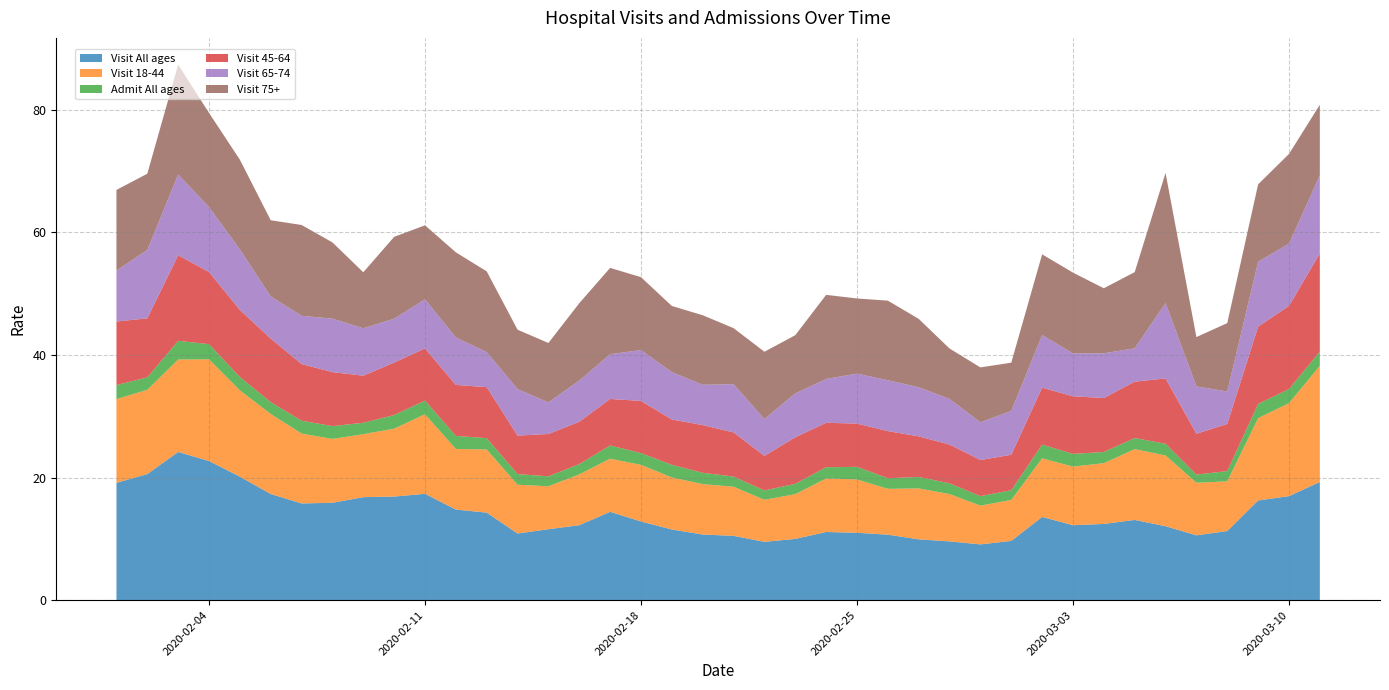

Reading right to left, what are all the values shown in this chart?

Visit All ages: 19.3	17.0	16.3	11.3	10.6	12.1	13.1	12.4	12.2	13.6	9.7	9.1	9.6	9.9	10.7	11.0	11.1	10.0	9.5	10.5	10.7	11.5	12.8	14.4	12.2	11.6	10.9	14.3	14.8	17.3	16.9	16.8	15.9	15.8	17.3	20.1	22.7	24.2	20.6	19.1
Visit 18-44: 18.9	15.2	13.4	8.1	8.6	11.5	11.5	9.9	9.6	9.6	6.7	6.3	7.7	8.3	7.5	8.7	8.7	7.3	6.9	8.0	8.2	8.5	9.2	8.7	8.3	7.0	8.0	10.3	9.9	13.0	11.1	10.3	10.4	11.4	13.1	14.1	16.6	15.1	13.7	13.7
Admit All ages: 2.3	2.3	2.3	1.7	1.3	1.9	1.8	1.8	2.1	2.2	1.6	1.5	1.8	1.9	1.7	2.1	1.8	1.7	1.5	1.7	1.8	2.1	1.9	2.2	1.7	1.6	1.7	1.8	2.1	2.2	2.2	1.9	2.1	2.1	1.9	2.2	2.5	3.0	2.0	2.3
Visit 45-64: 16.0	13.6	12.6	7.7	6.7	10.7	9.2	8.8	9.4	9.3	5.8	5.9	6.3	6.6	7.7	7.1	7.2	7.6	5.6	7.2	7.8	7.4	8.5	7.6	6.9	6.9	6.3	8.3	8.3	8.5	8.6	7.7	8.8	9.2	10.4	10.9	11.8	14.0	9.6	10.4
Visit 65-74: 12.7	10.2	10.6	5.3	7.7	12.3	5.4	7.3	7.0	8.6	7.2	6.2	7.4	8.0	8.3	8.2	7.2	7.2	6.0	7.9	6.6	7.7	8.3	7.3	6.7	5.1	7.6	5.7	7.7	8.0	7.2	7.7	8.7	7.9	6.9	9.9	10.6	13.2	11.2	8.3
Visit 75+: 11.5	14.6	12.6	11.2	8.0	21.2	12.4	10.6	13.2	13.2	7.9	9.0	8.2	11.2	13.0	12.2	13.7	9.5	11.0	9.1	11.3	10.8	11.9	14.1	12.6	9.7	9.7	13.2	13.9	12.1	13.3	9.1	12.4	14.8	12.4	14.6	15.4	17.9	12.4	13.2